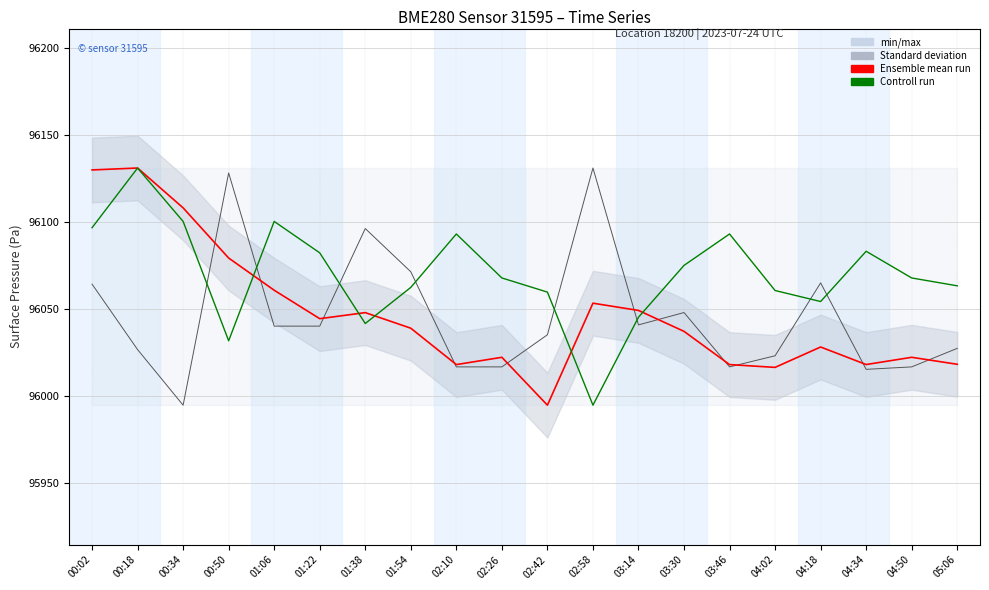

Which series has the largest range (max minus min)?

Ensemble mean run